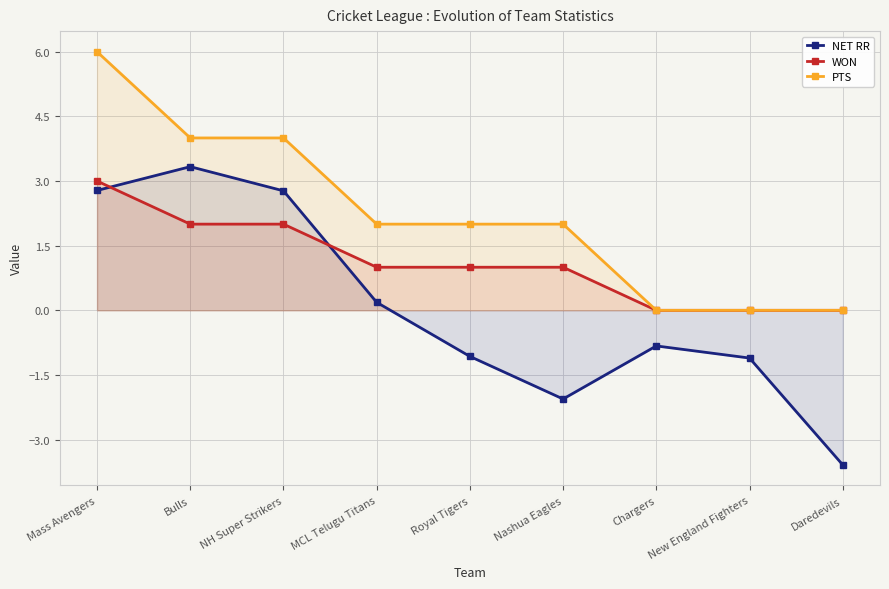

True or false: PTS and NET RR cross at least once.

False